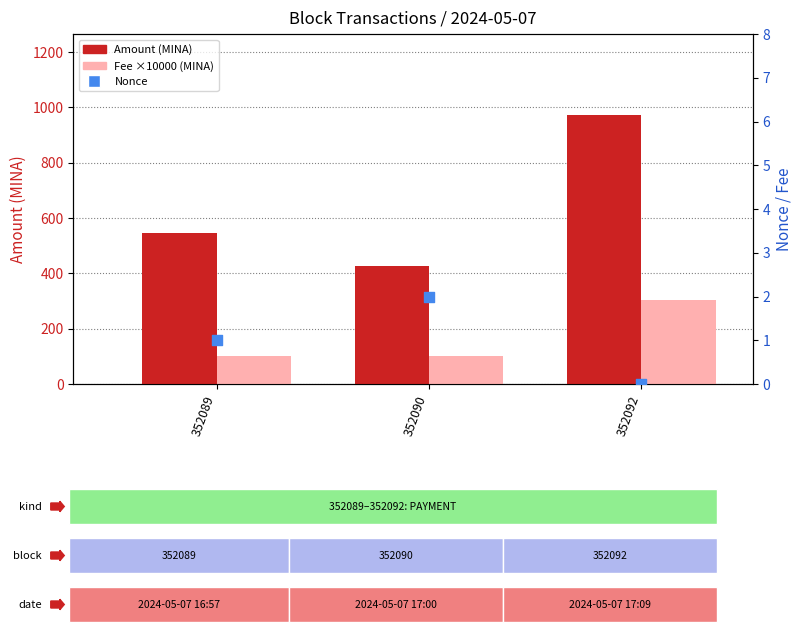

At which category is the sum across all series the highest?

352092